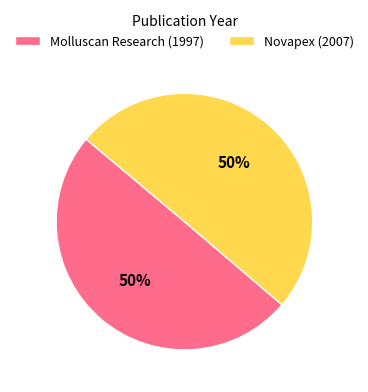

What percentage is the Molluscan Research (1997) slice, to the nearest percent?

50%